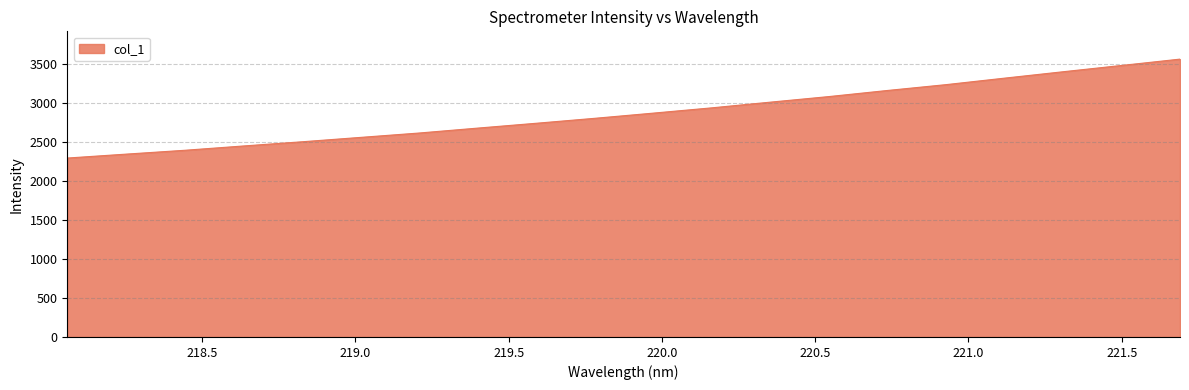

What is the difference between the maximum and minimum values?

1270.2